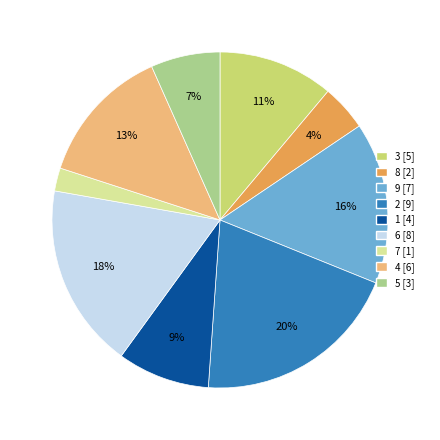

To the nearest percent, what is the average slice percentage?

11%